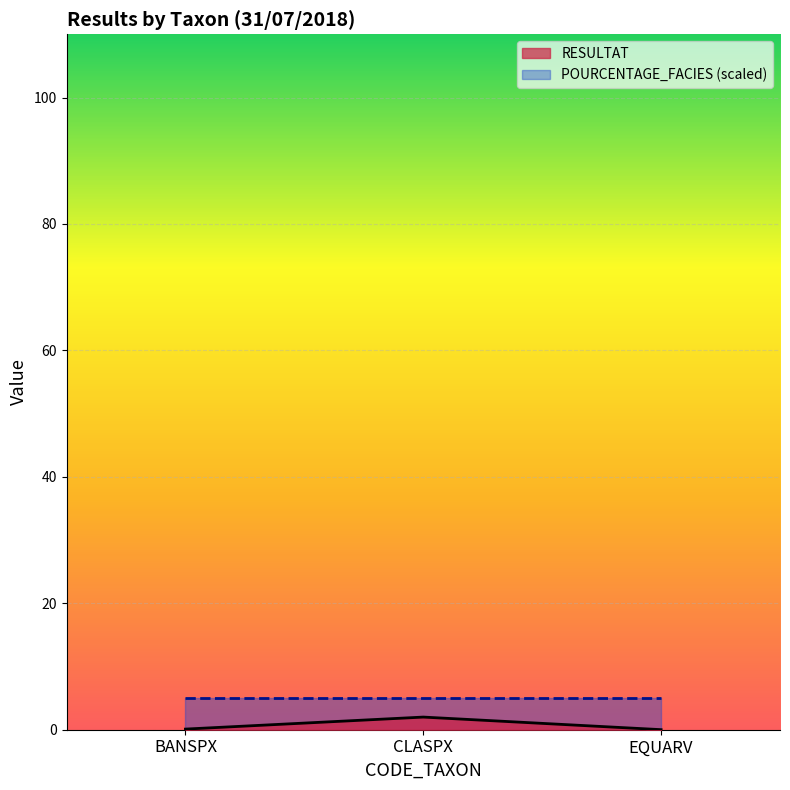

Is it true that the value at BANSPX is 0.1?

False